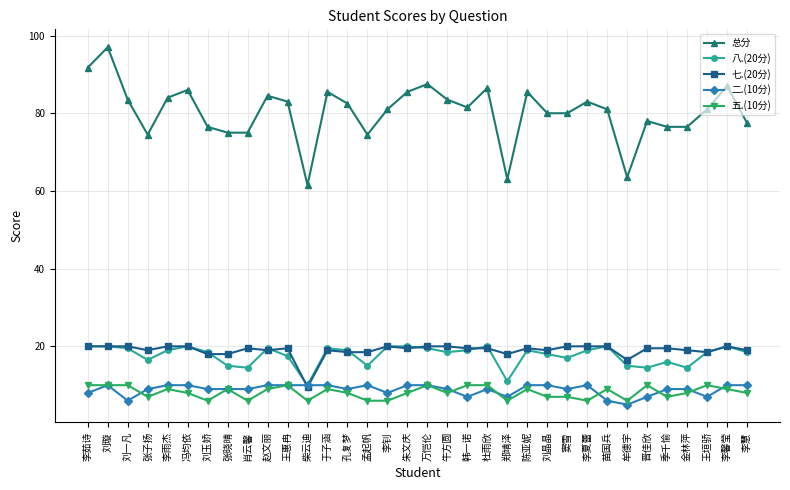

At which label is 七.(20分) closest to 14?

牟德宇